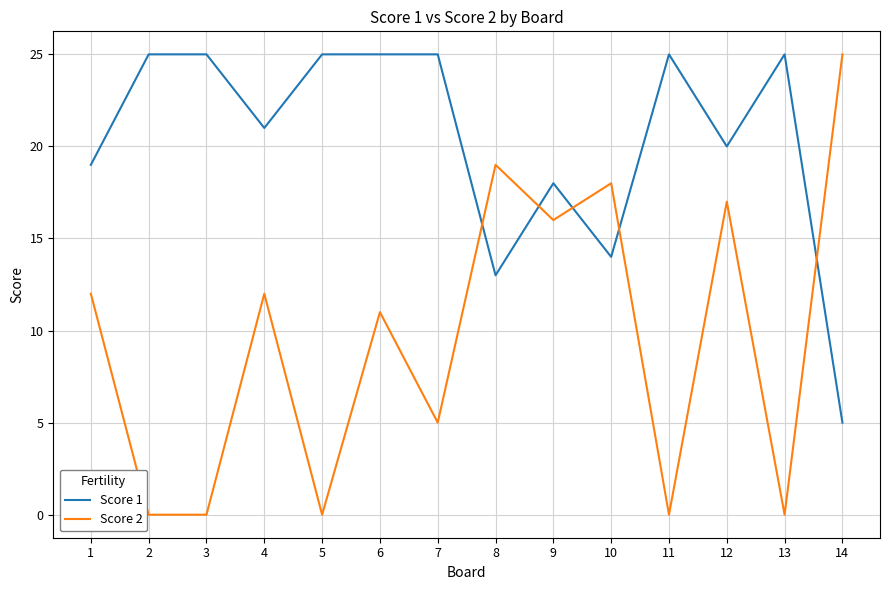

True or false: Score 1 has more than 2 interior local peaks.

True